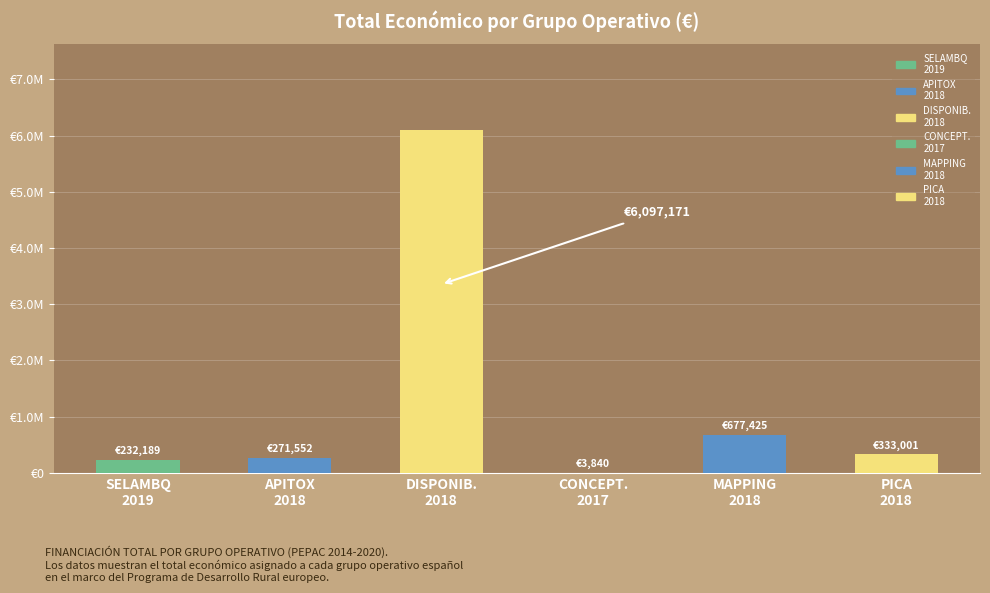

What is the greatest value displayed?

6097171